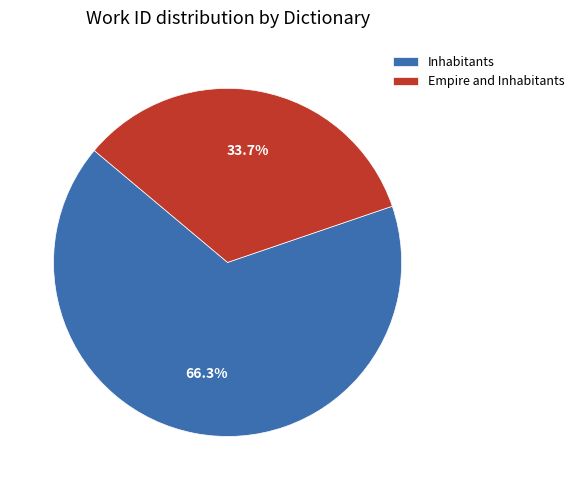

Rank the categories by value from highest to lowest.

Inhabitants, Empire and Inhabitants